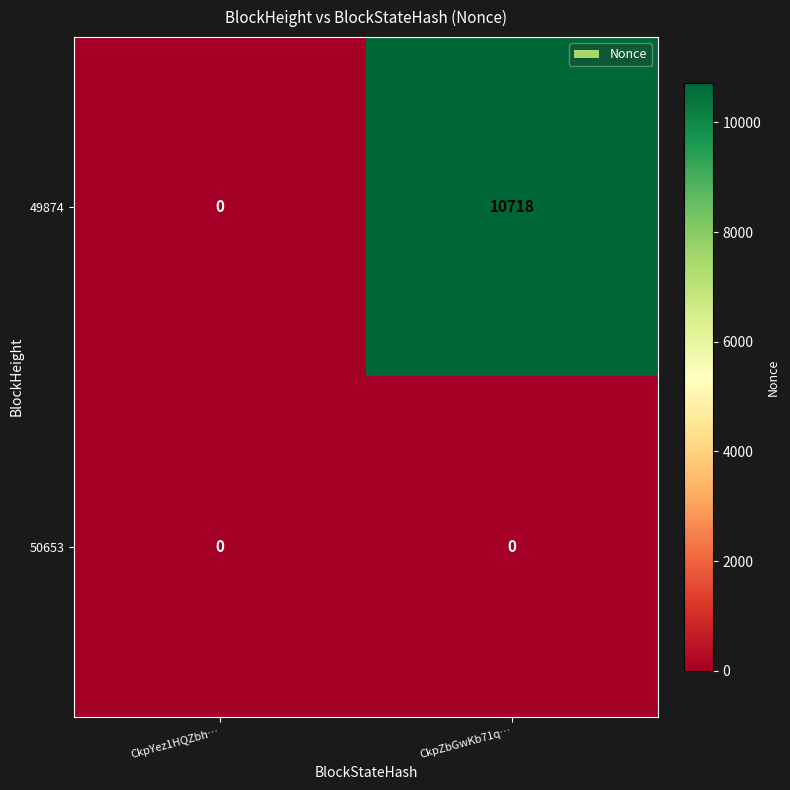

Rank the series by their average value, from highest to lowest.

49874, 50653